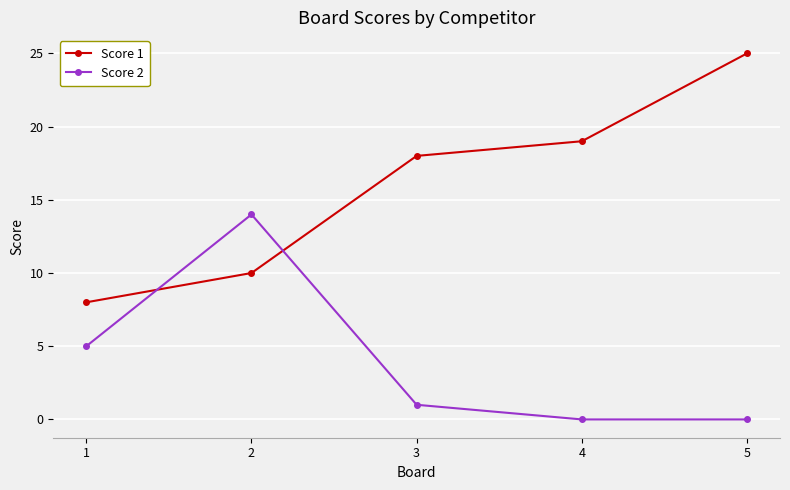

Where is Score 1 nearest to the value 16?

3